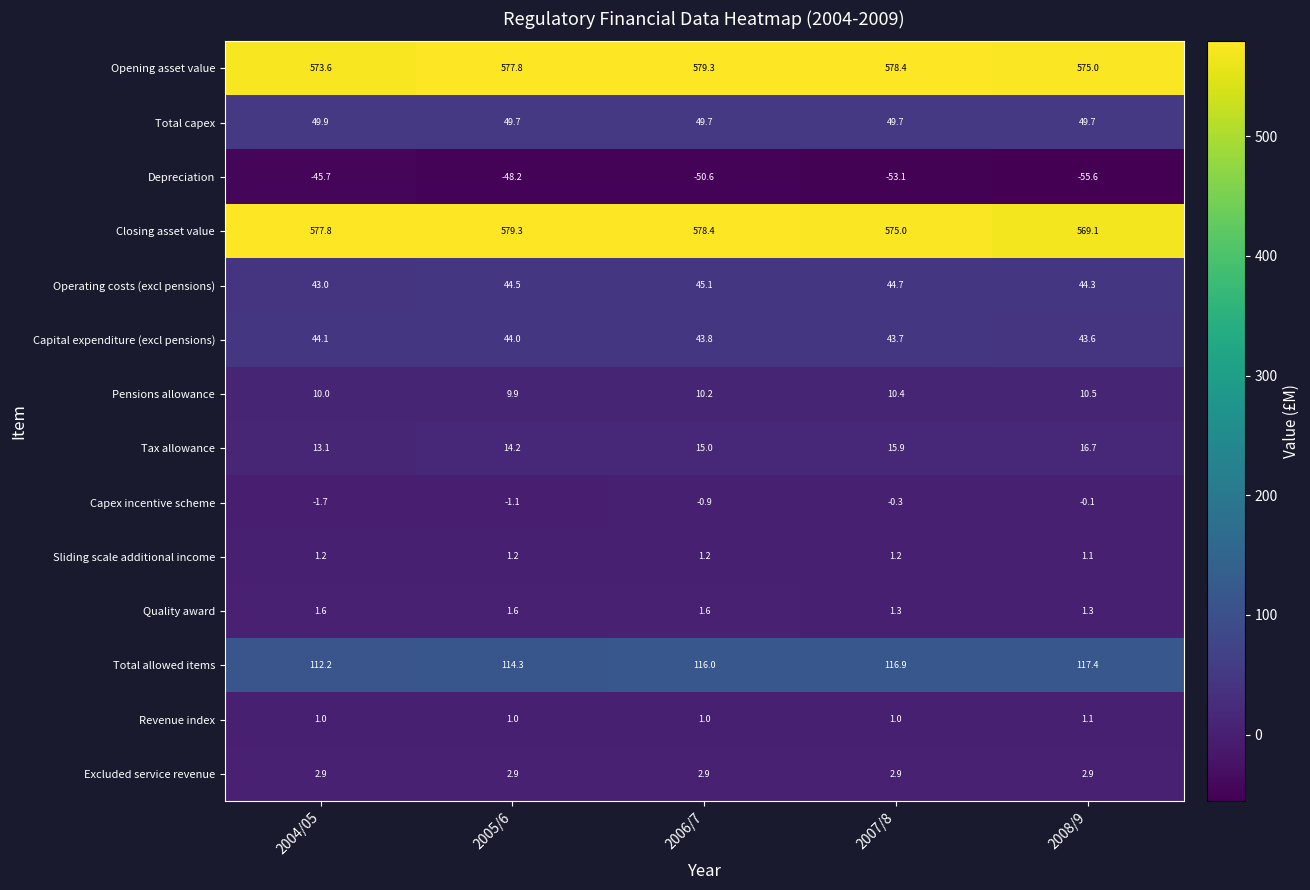

Rank the categories by Operating costs (excl pensions) value from highest to lowest.

2006/7, 2007/8, 2005/6, 2008/9, 2004/05